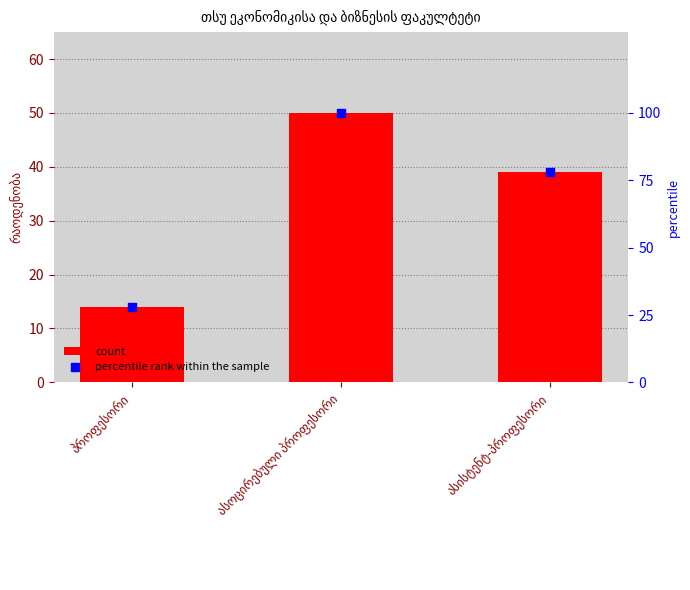

What are all the series names shown in the legend?

count, percentile rank within the sample